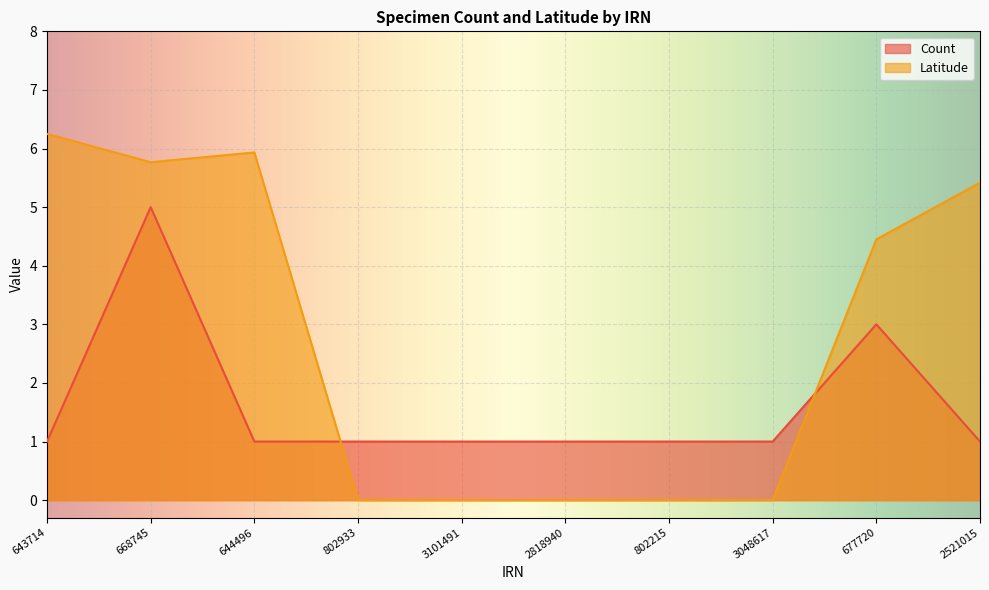

How many lines are shown in the chart?

2